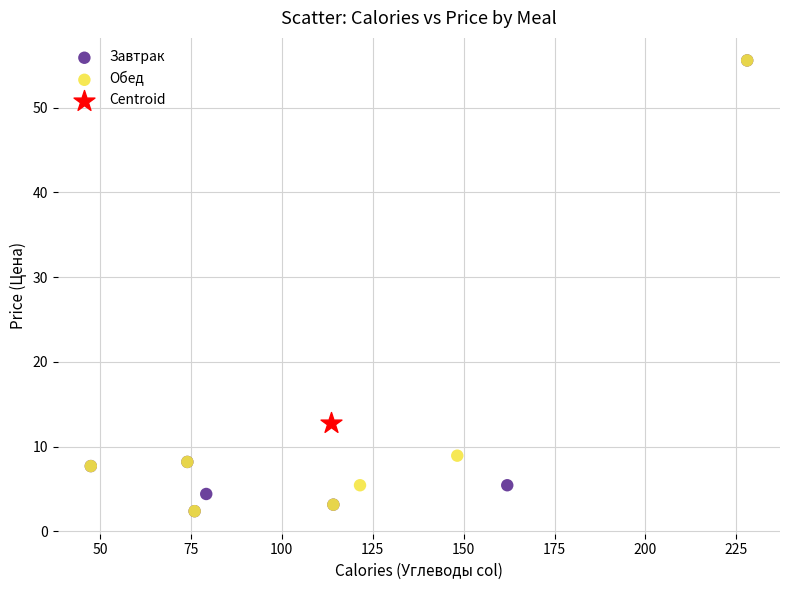

What are all the series names shown in the legend?

Завтрак, Обед, Centroid